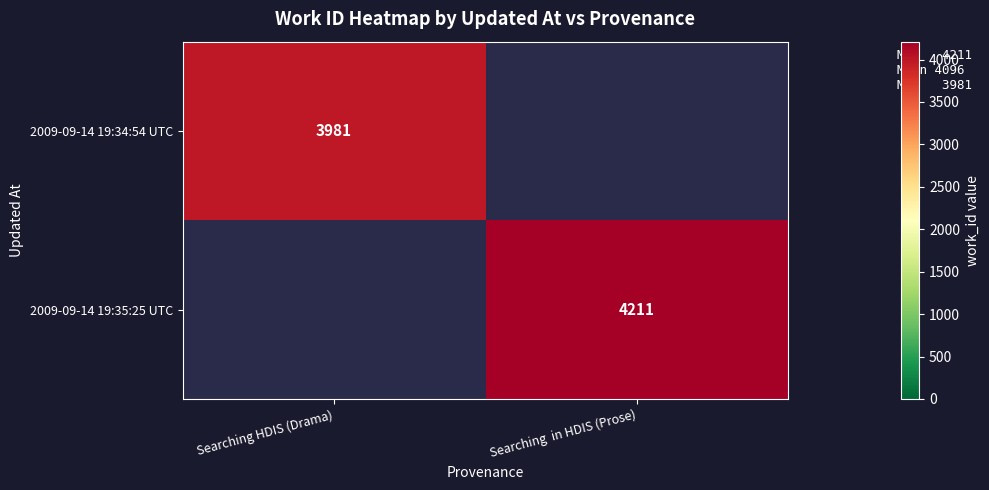

Count the number of data series in this chart.

2